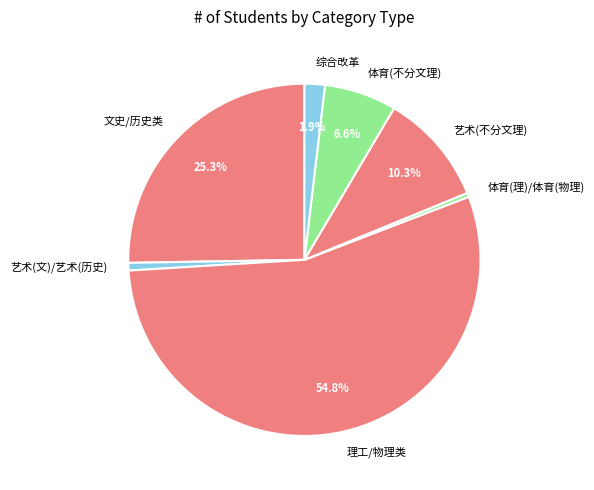

Between 综合改革 and 艺术(不分文理), which is larger?

艺术(不分文理)